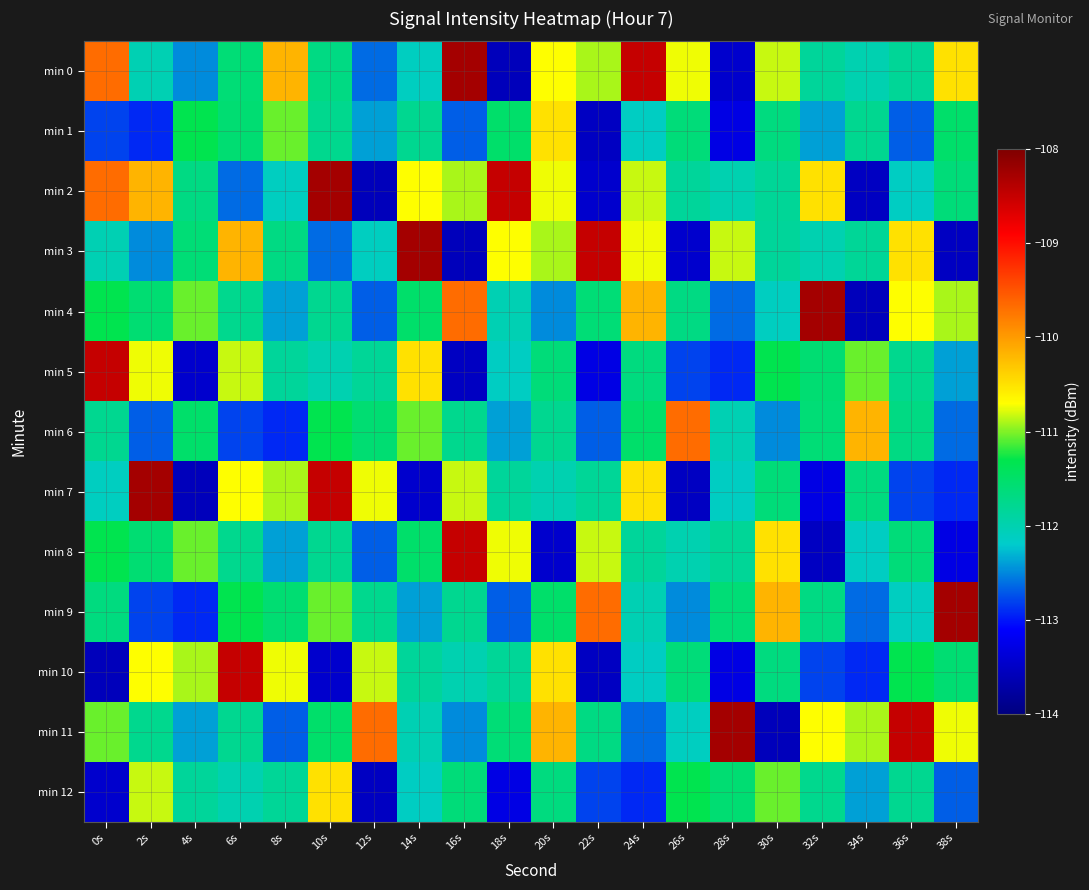

Between 26s and 32s, which series saw the biggest shift?

min 4